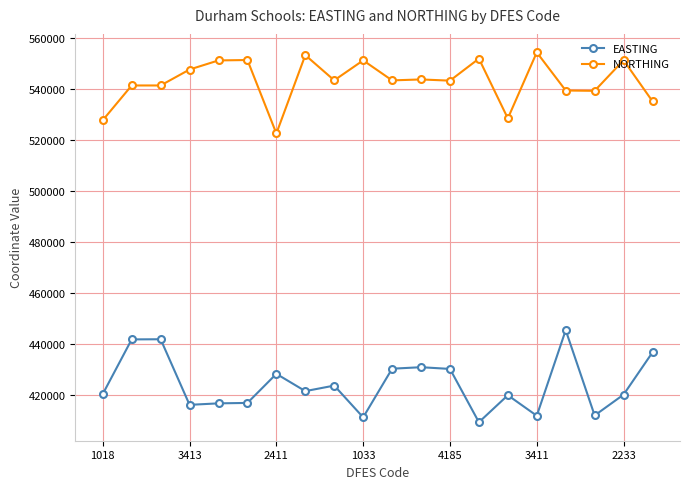

Which series has the largest total across all categories?

NORTHING